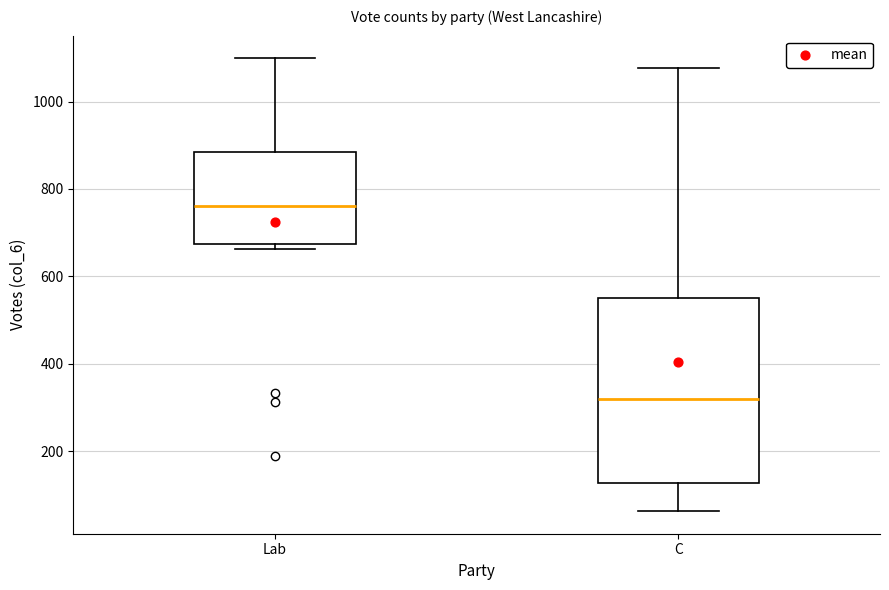

Which box's median line is the highest?

Lab